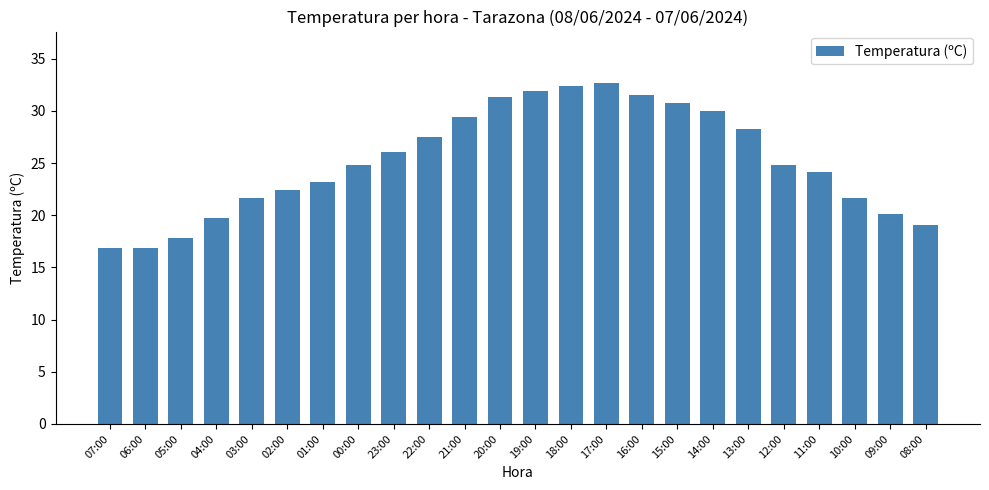

What is the maximum value shown in the chart?

32.7